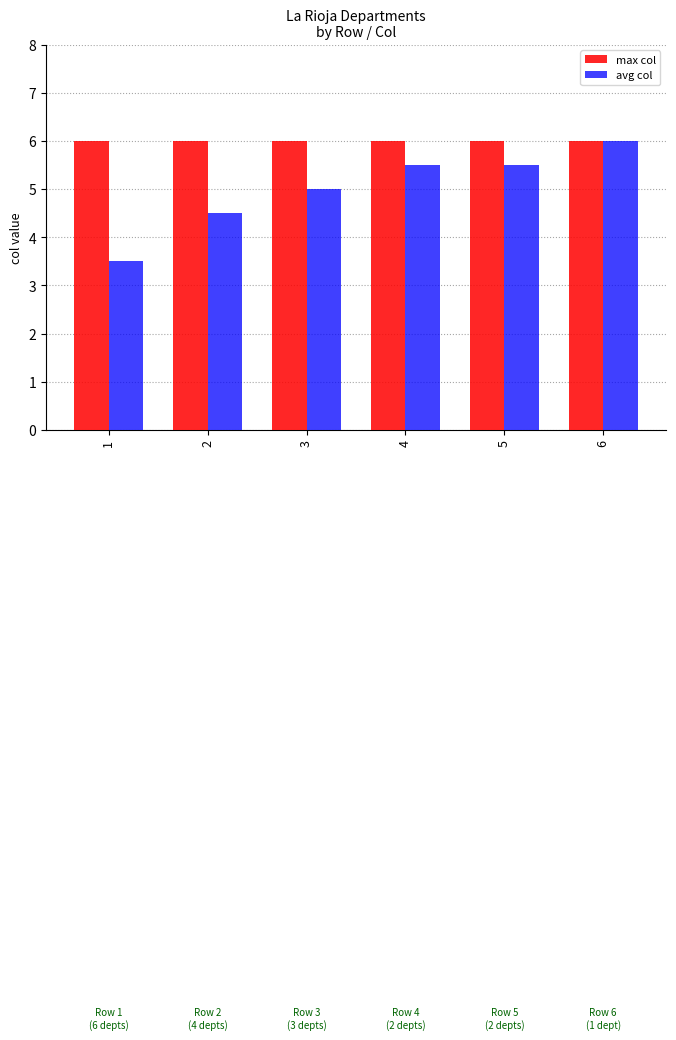

What is the sum of all max col values?

36.0